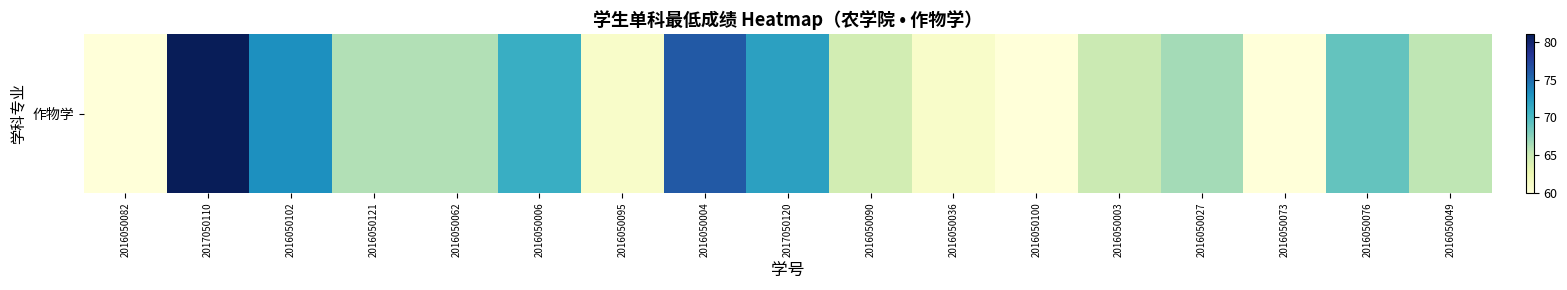

How many categories are shown in the chart?

17